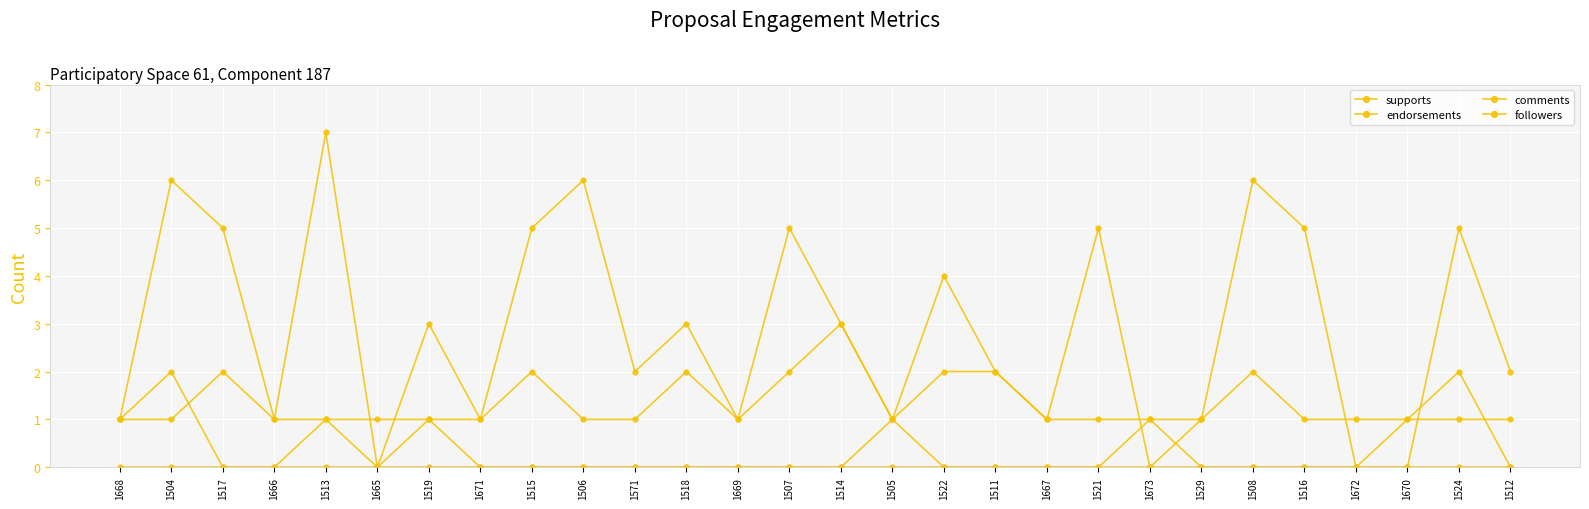

How many distinct data groups are displayed?

4